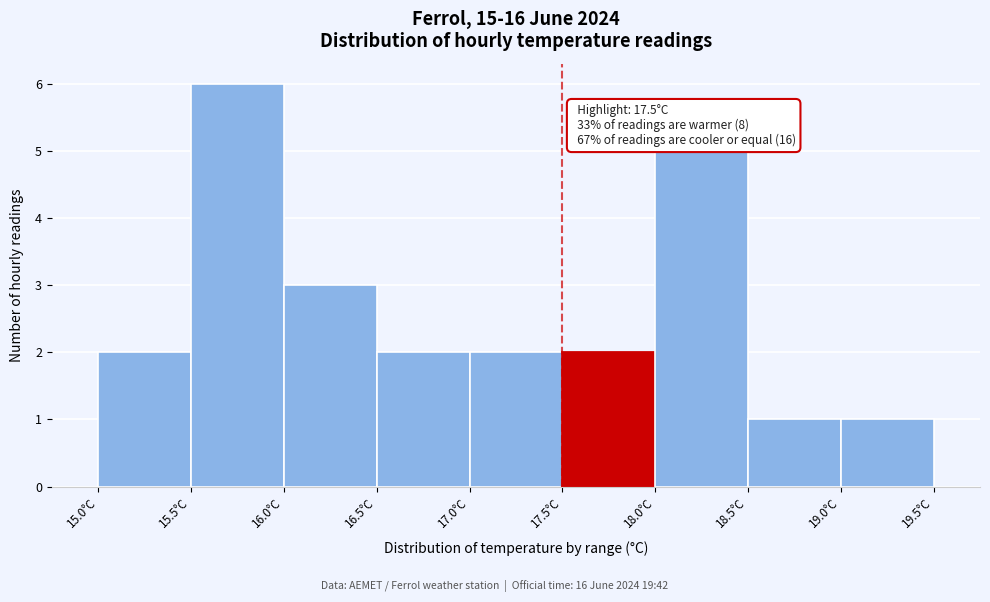

Over which range of the x-axis is the bar tallest?

15.5 to 16.0